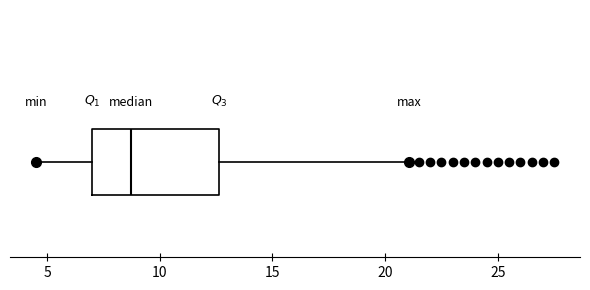

Transcribe this box plot: give where the median line is, the range the box spans, and where the two whiskers end, as read against the x-axis. The values are not printed on the chart, so give them approximately, as read against the axis.

median 8.5, box 7.0 to 12.5, whiskers 4.5 to 21.0